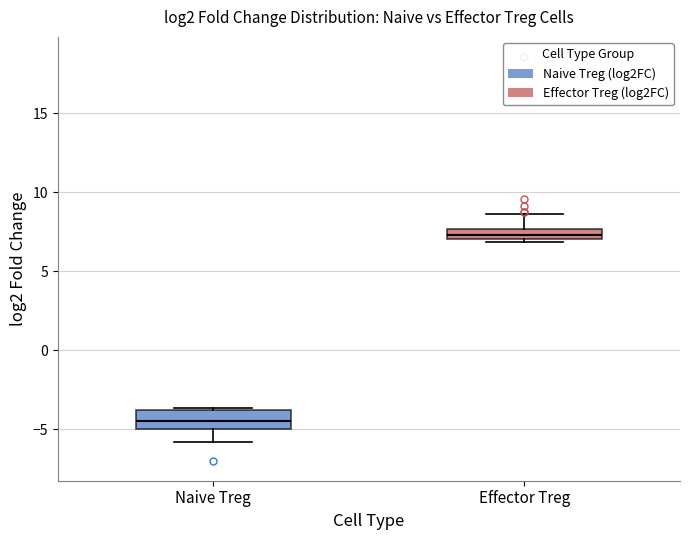

Where is the upper edge of the box for Effector Treg on the y-axis? The values are not printed on the chart, so give them approximately, as read against the axis.

7.5